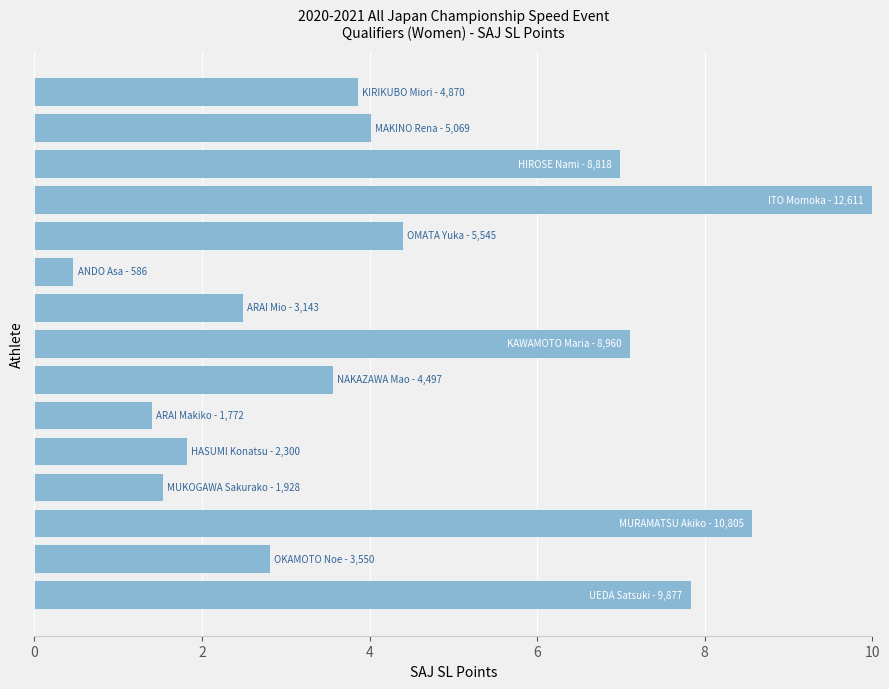

What is the sum of all values?

66.9